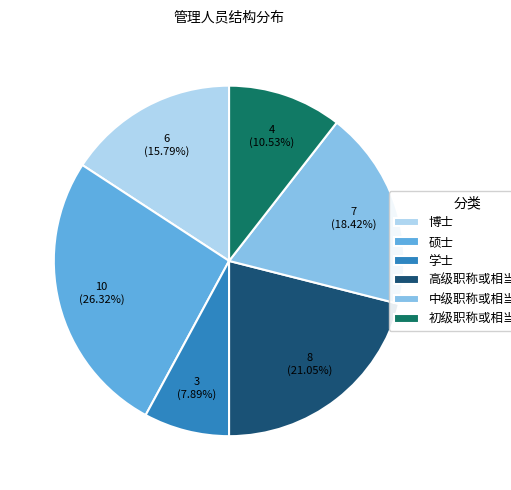

Is there any slice that represents more than half of the pie?

No